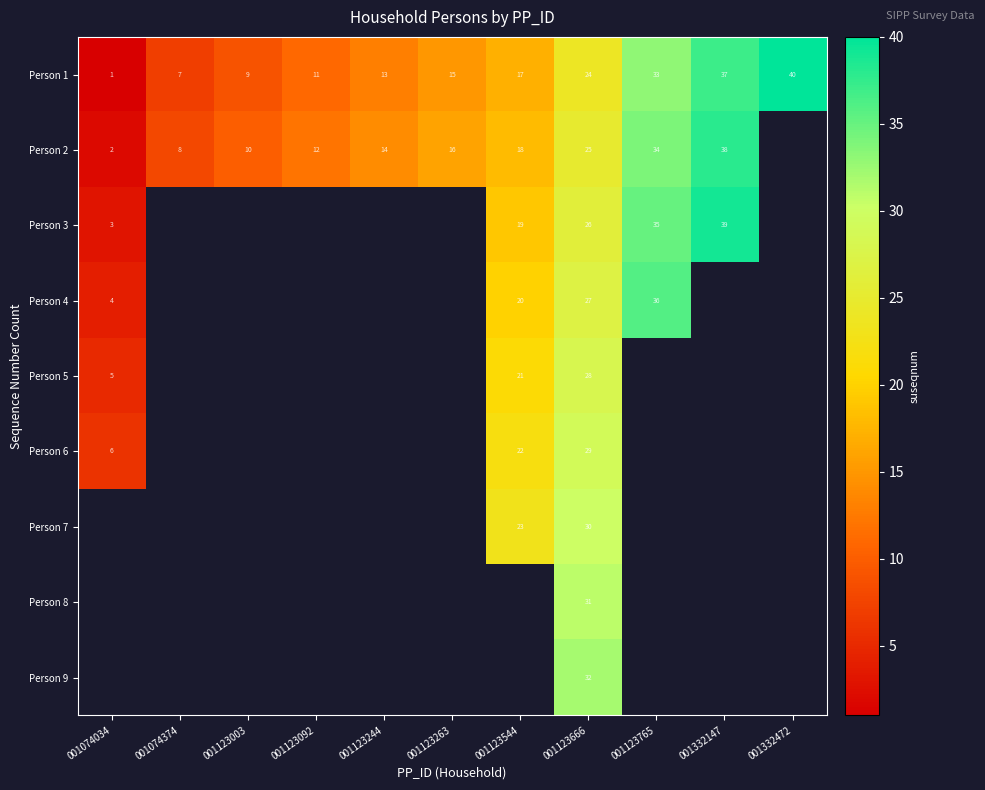

At which category is the sum across all series the highest?

001123666